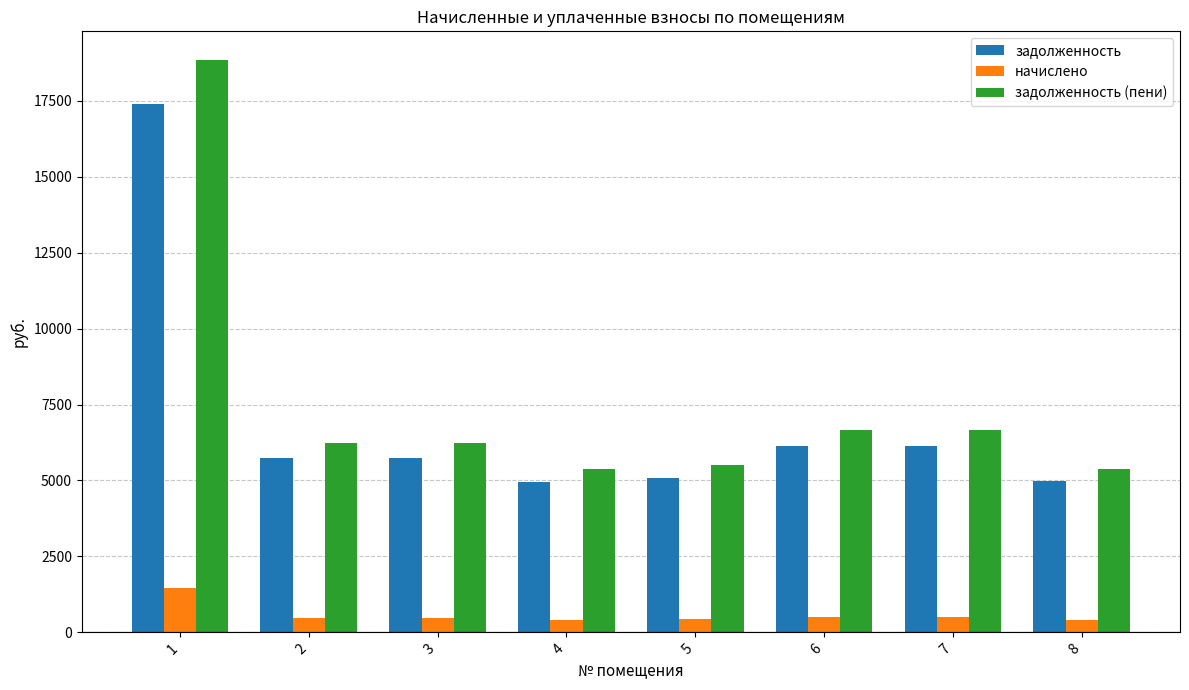

Rank the series at 3 from lowest to highest value.

начислено, задолженность, задолженность (пени)